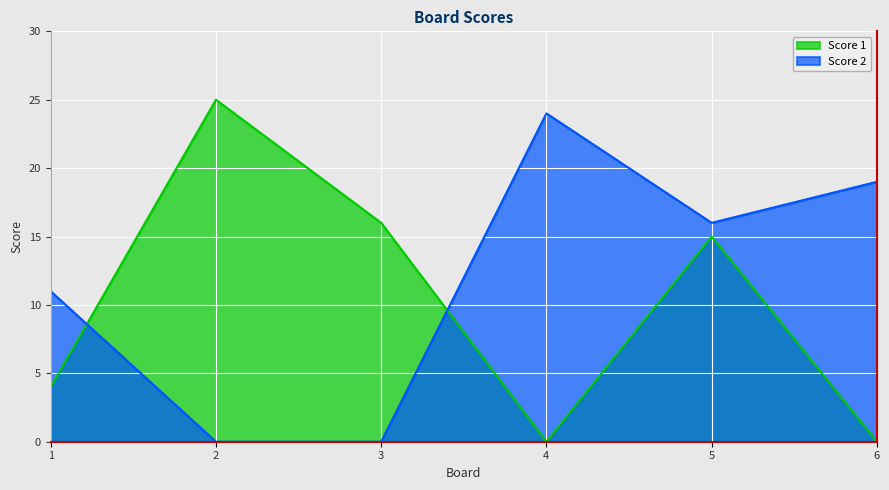

How many values in the Score 1 series exceed 15?

2